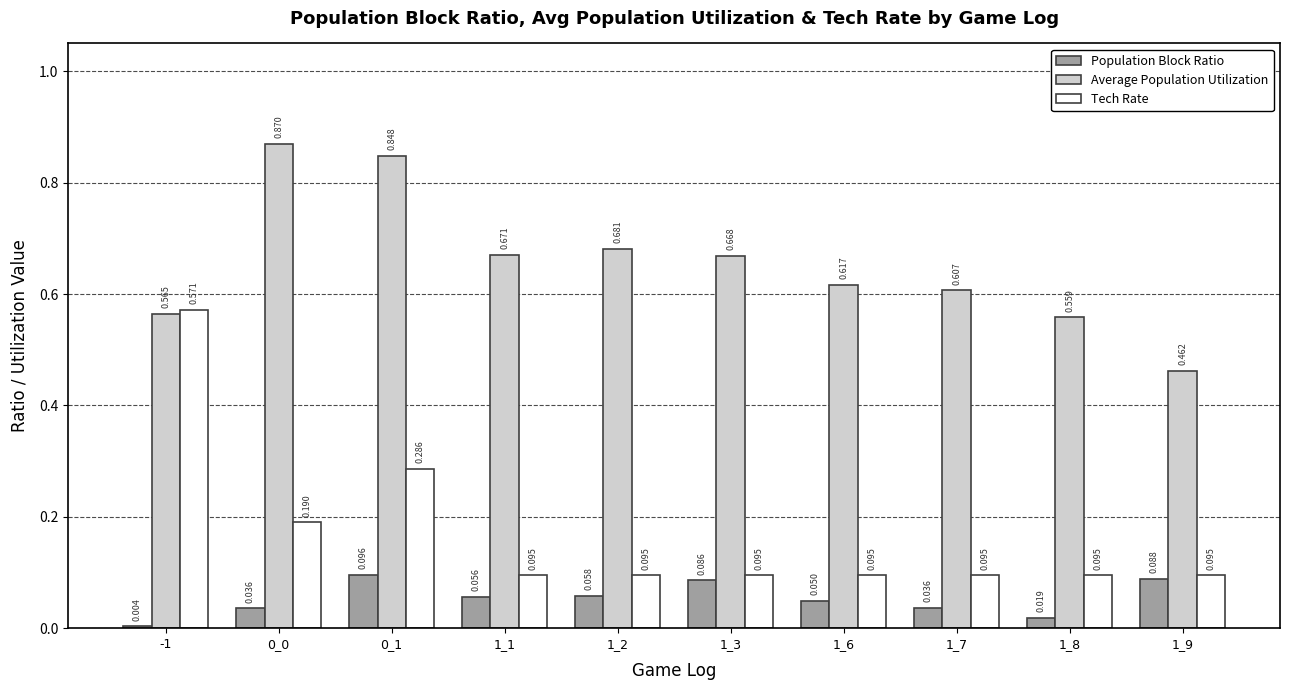

Rank the series at 1_7 from lowest to highest value.

Population Block Ratio, Tech Rate, Average Population Utilization